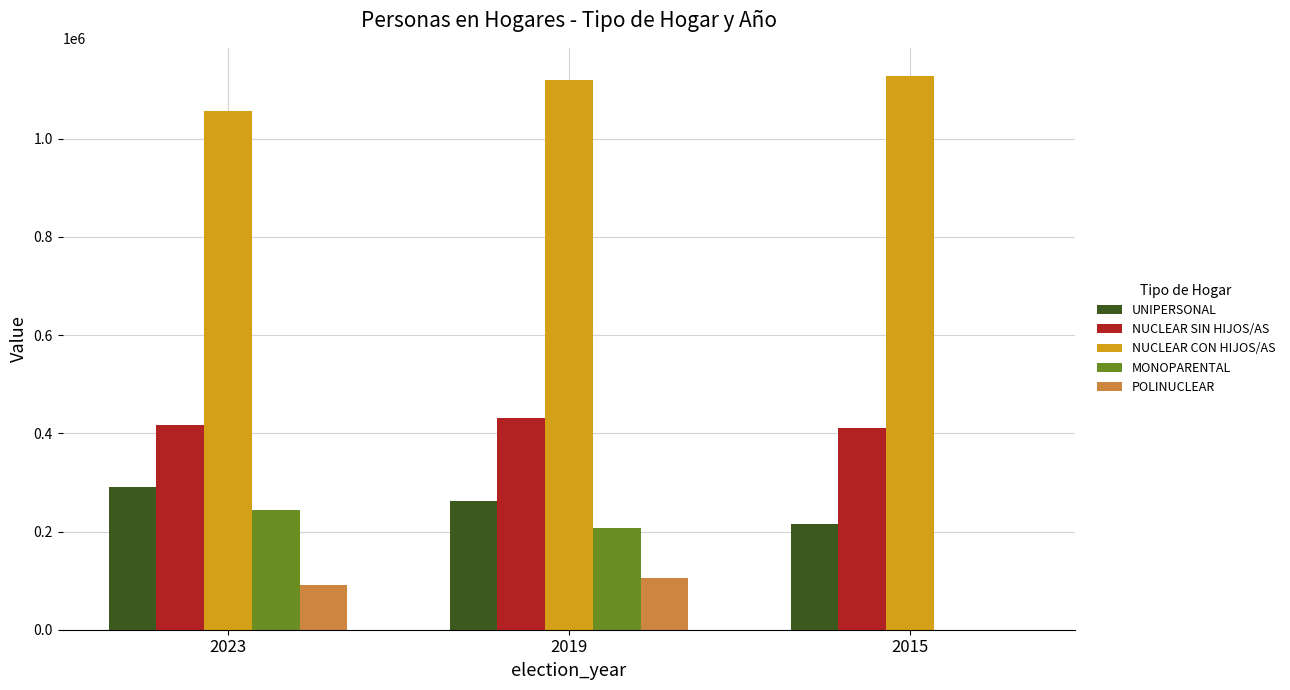

What is the sum of the MONOPARENTAL values at 2019 and 2015?

206367.2